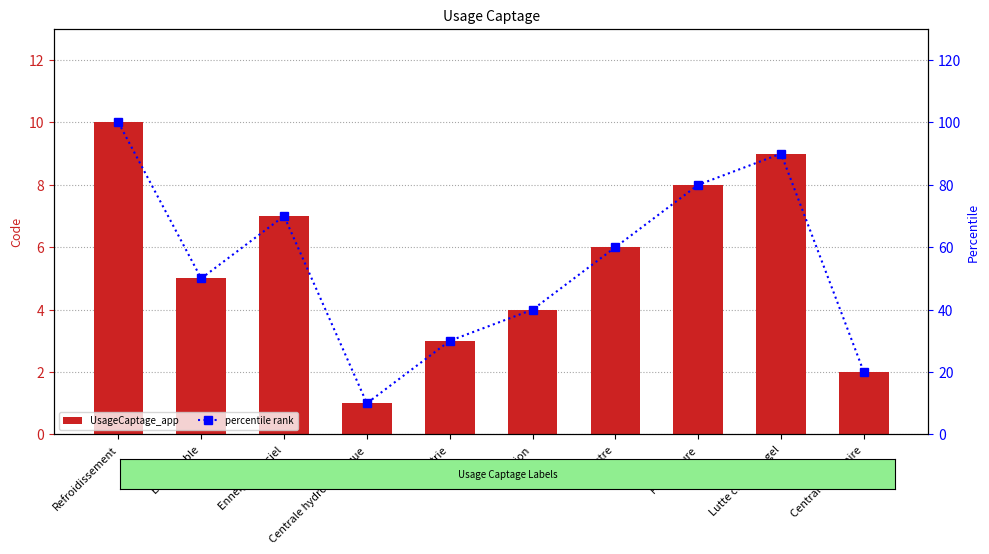

How many groups of bars are there?

10